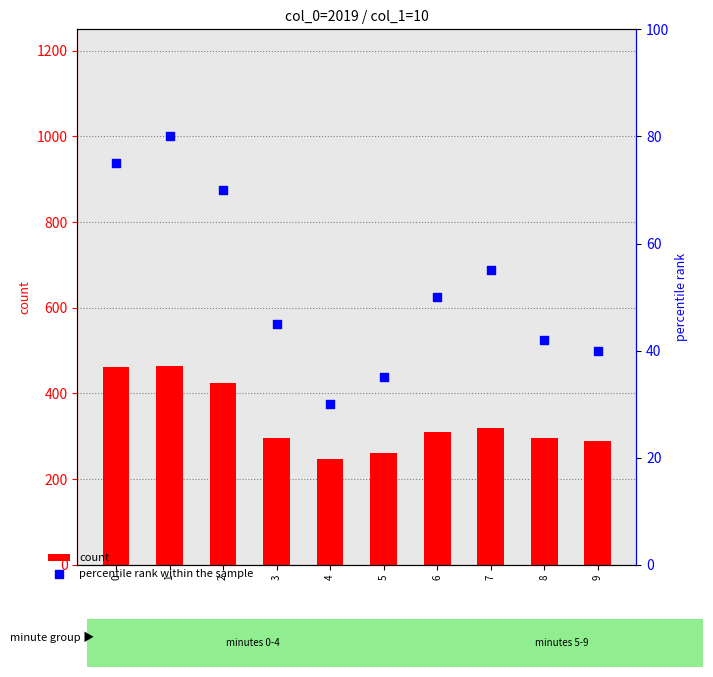

What are all the series names shown in the legend?

count, percentile rank within the sample